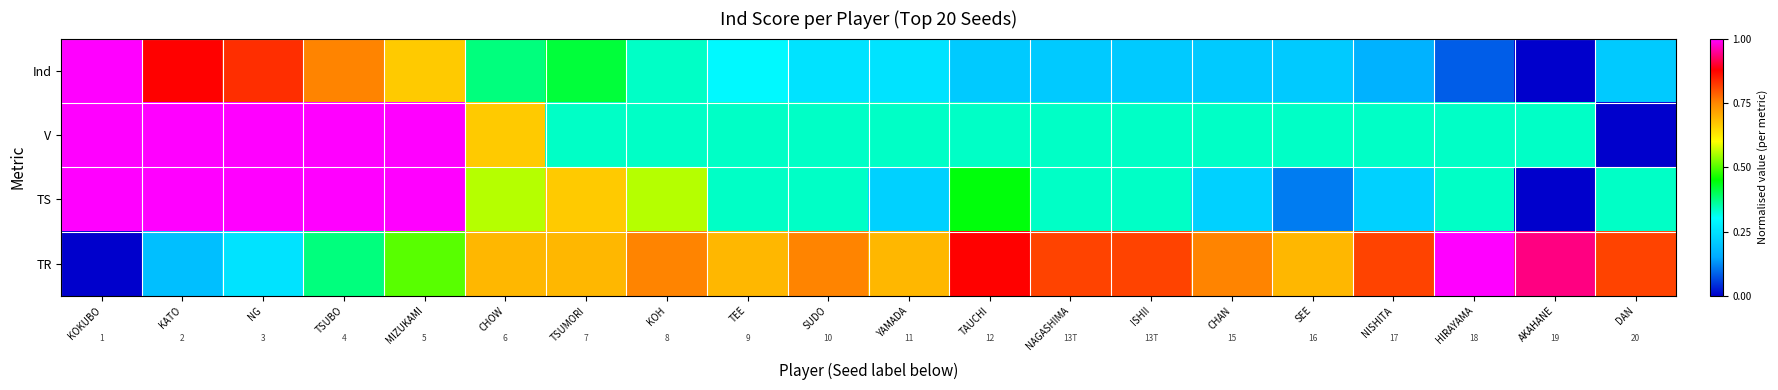

Rank the categories by TS value from lowest to highest.

AKAHANE, SEE, YAMADA, CHAN, NISHITA, TEE, SUDO, NAGASHIMA, ISHII, HIRAYAMA, DAN, TAUCHI, CHOW, KOH, TSUMORI, KOKUBO, KATO, NG, TSUBO, MIZUKAMI